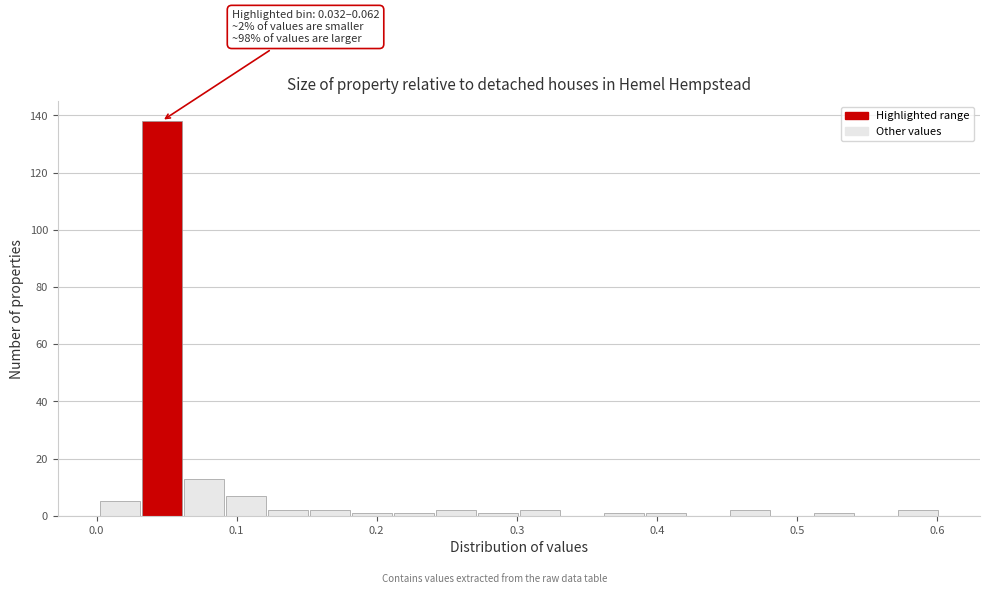

Around what value on the x-axis is the tallest bar? Give the approximate position of its centre, as read against the axis.

0.05